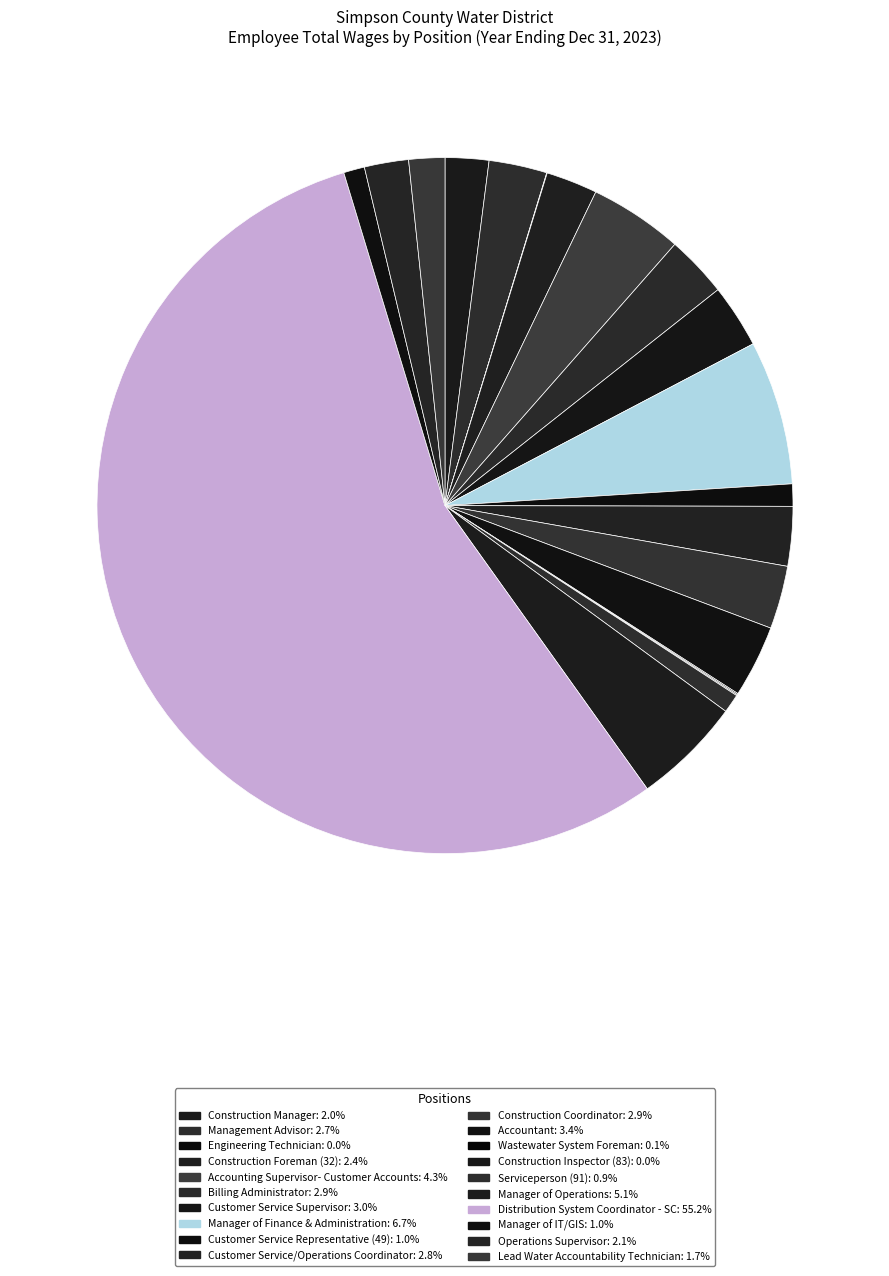

Do Construction Manager and Manager of Operations together represent more than half of the pie?

No